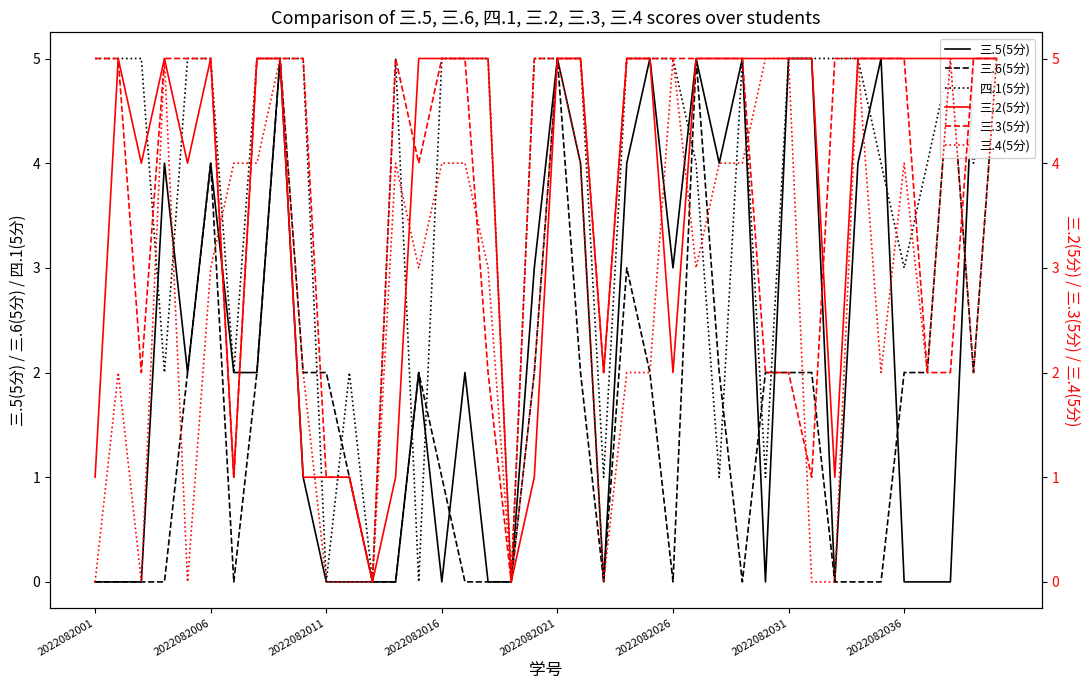

True or false: 三.2(5分) and 三.4(5分) cross at least once.

True